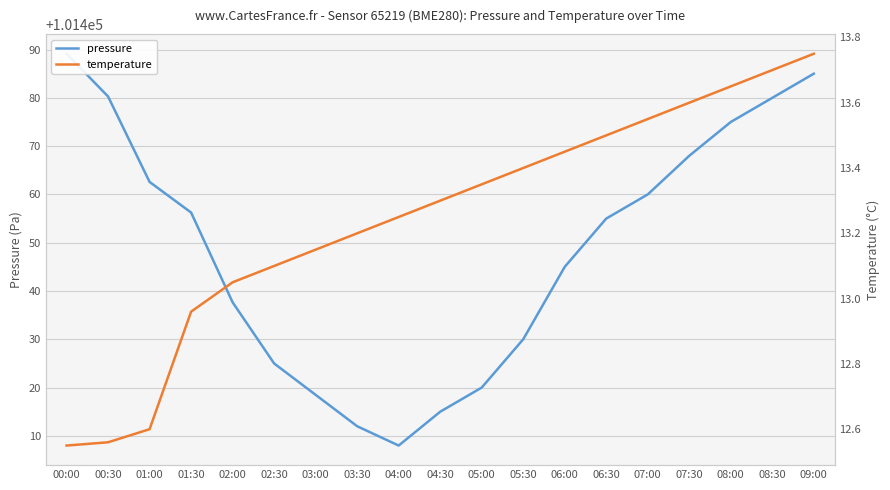

True or false: temperature and pressure cross at least once.

False